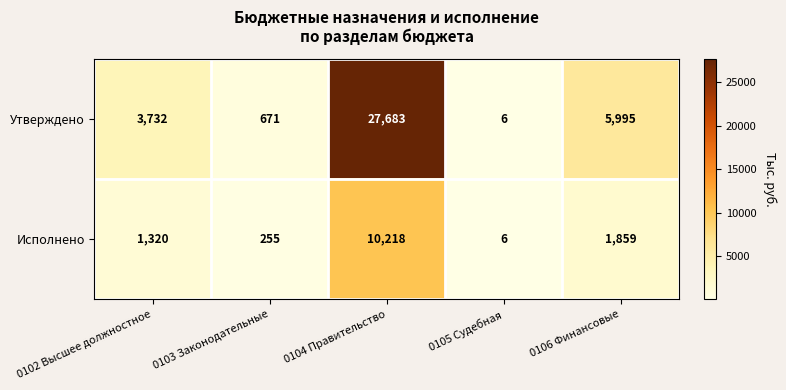

What is the approximate value of Утверждено at 0102 Высшее должностное?

3732